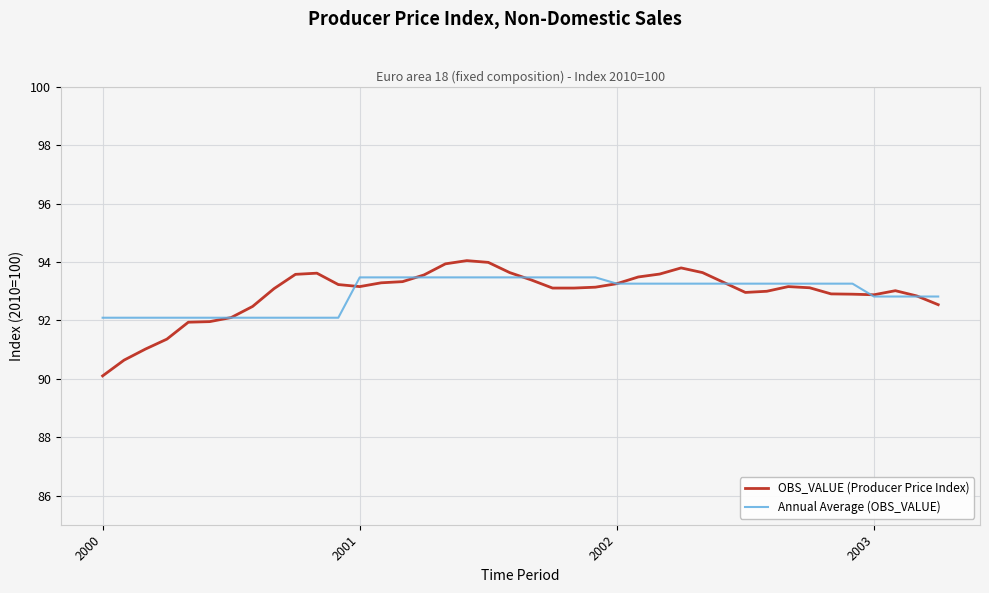

How many distinct data groups are displayed?

2